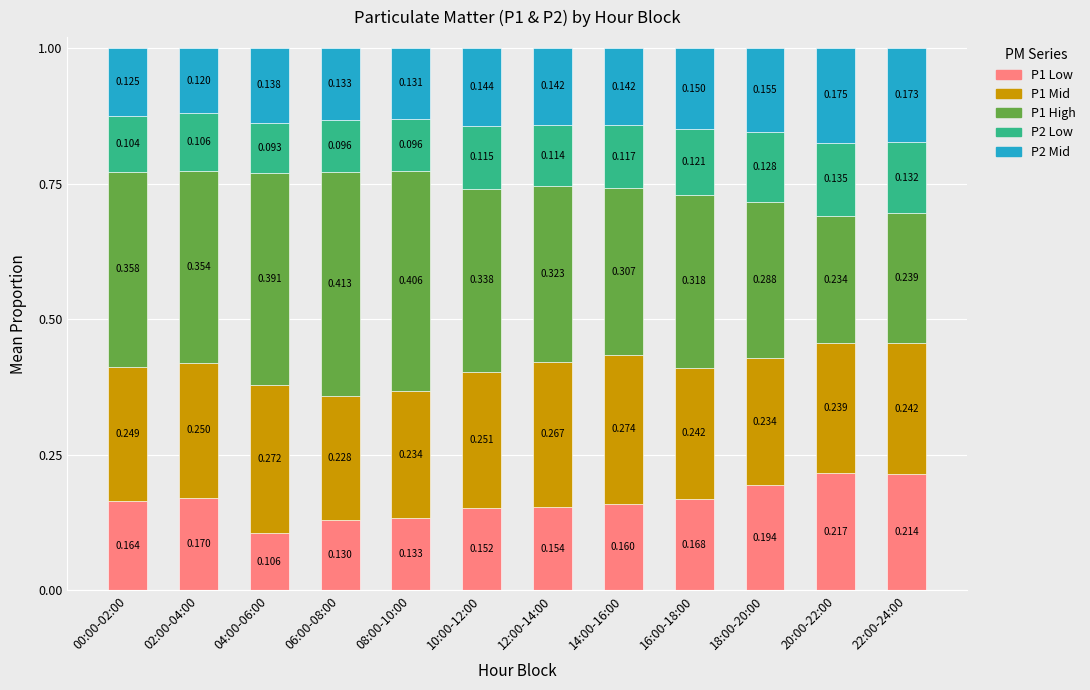

What is the difference between the second highest and minimum values in the P2 Mid series?

0.1